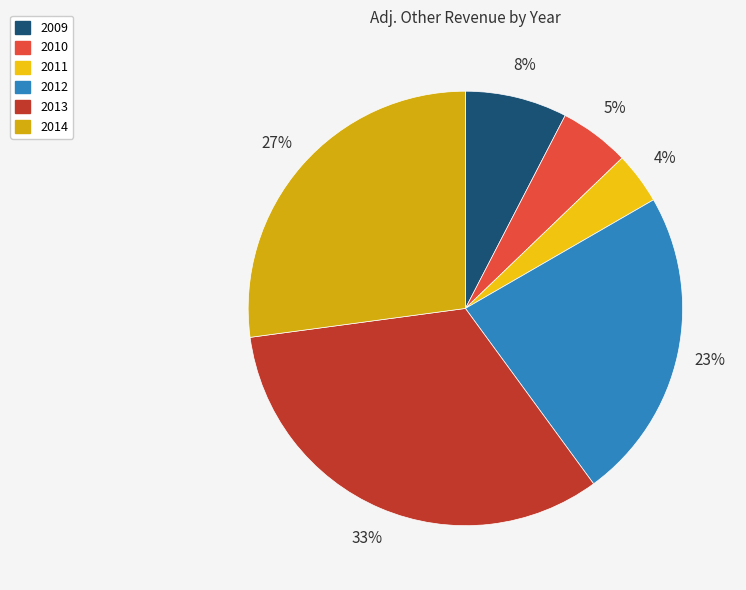

Count the number of slices in the pie.

6